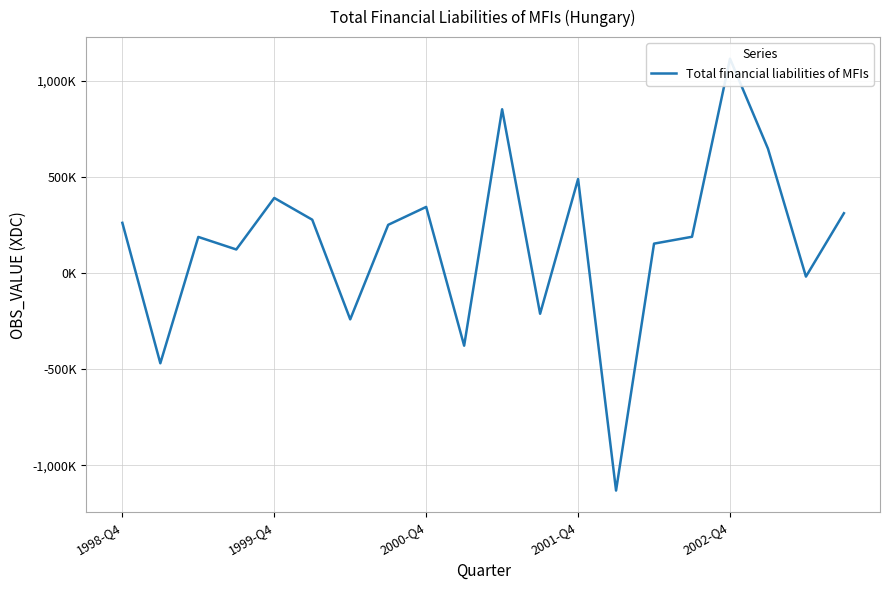

The chart shows a value of 489279 at 2001-Q4. True or false?

True